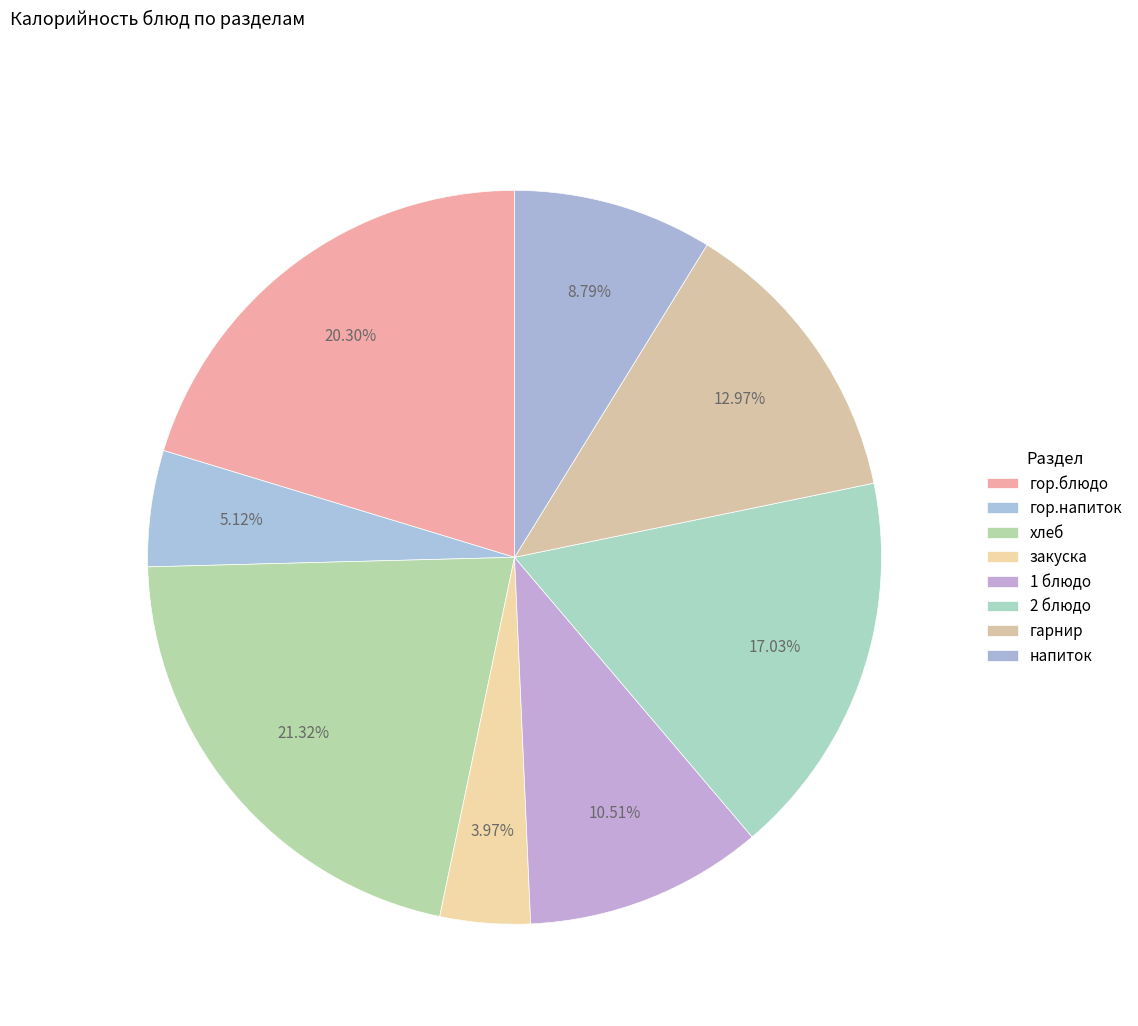

Rank the categories by value from highest to lowest.

хлеб, гор.блюдо, 2 блюдо, гарнир, 1 блюдо, напиток, гор.напиток, закуска